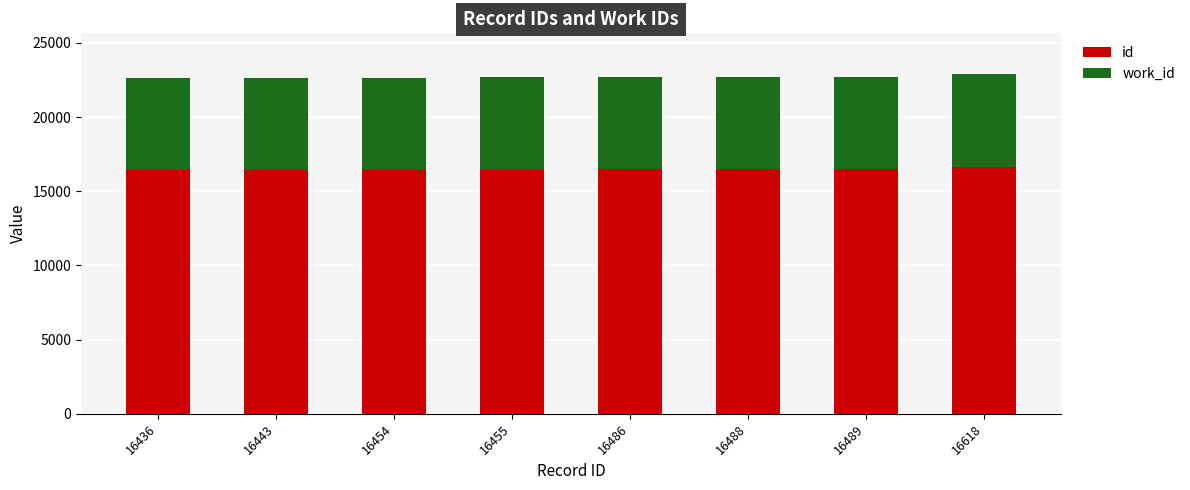

What is the sum of all id values?

131869